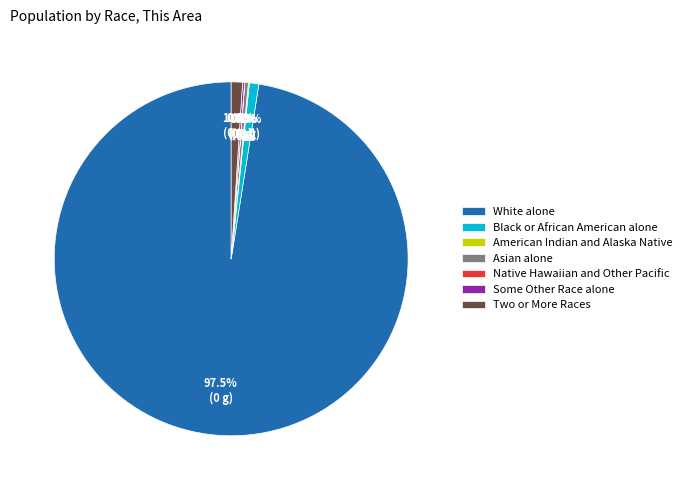

Do Two or More Races and White alone together represent more than half of the pie?

Yes